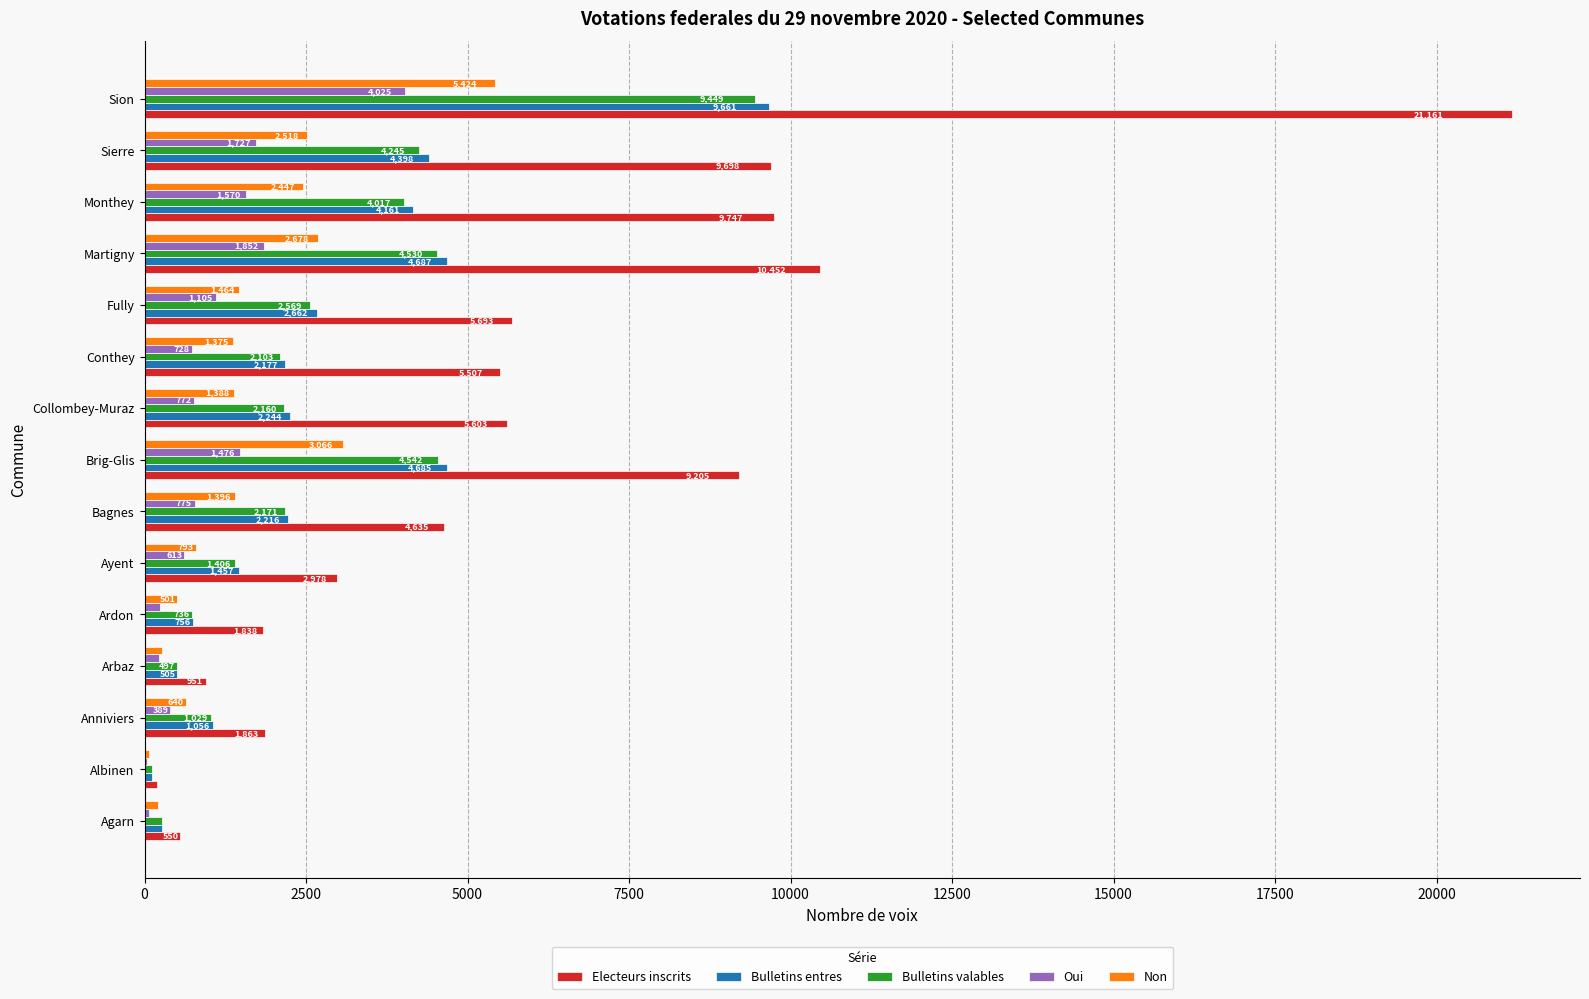

What are all the series names shown in the legend?

Electeurs inscrits, Bulletins entres, Bulletins valables, Oui, Non